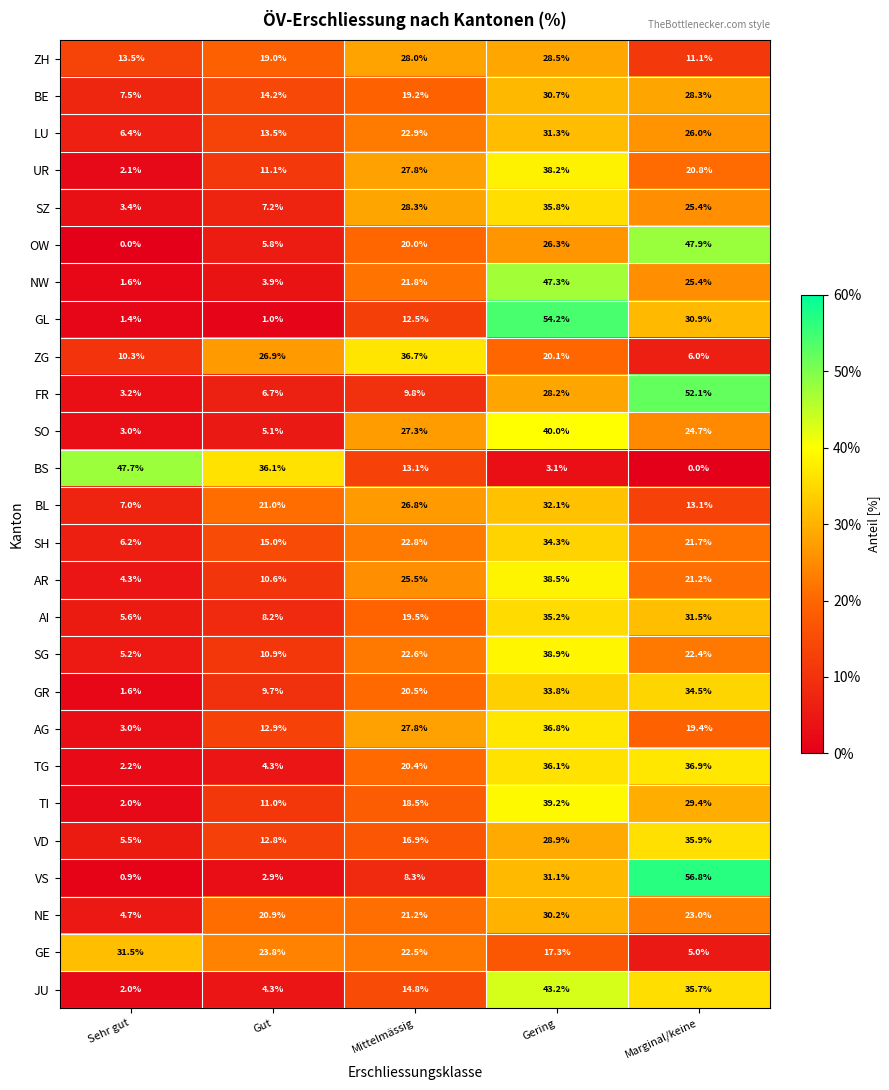

How many categories are shown in the chart?

5